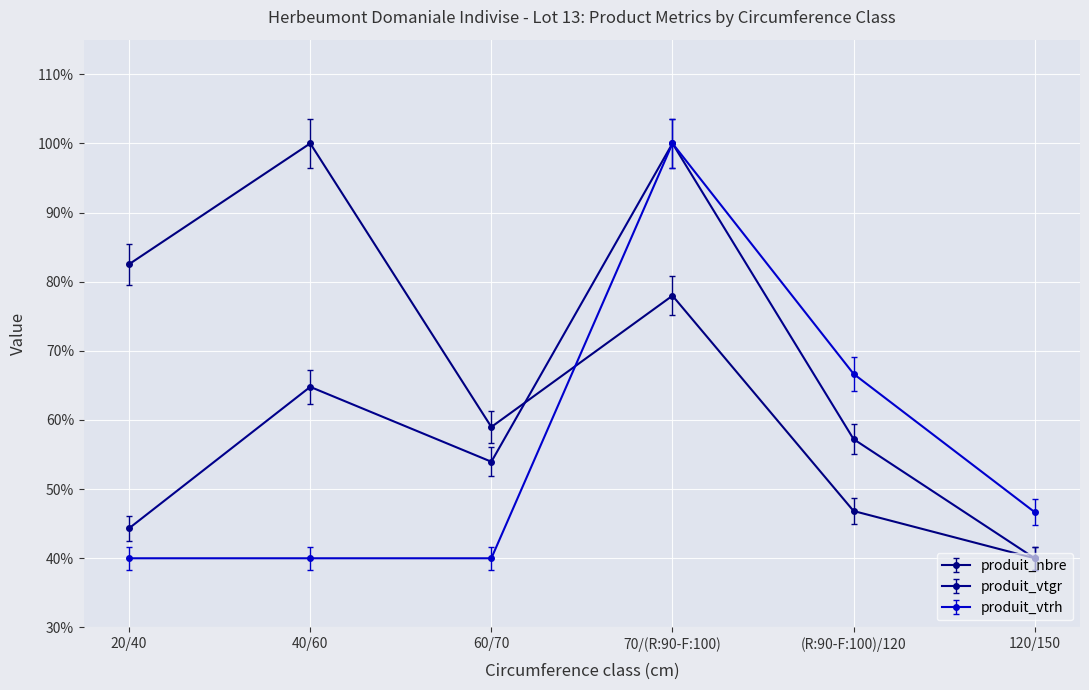

What is the difference between the highest and lowest values at (R:90-F:100)/120?

19.8